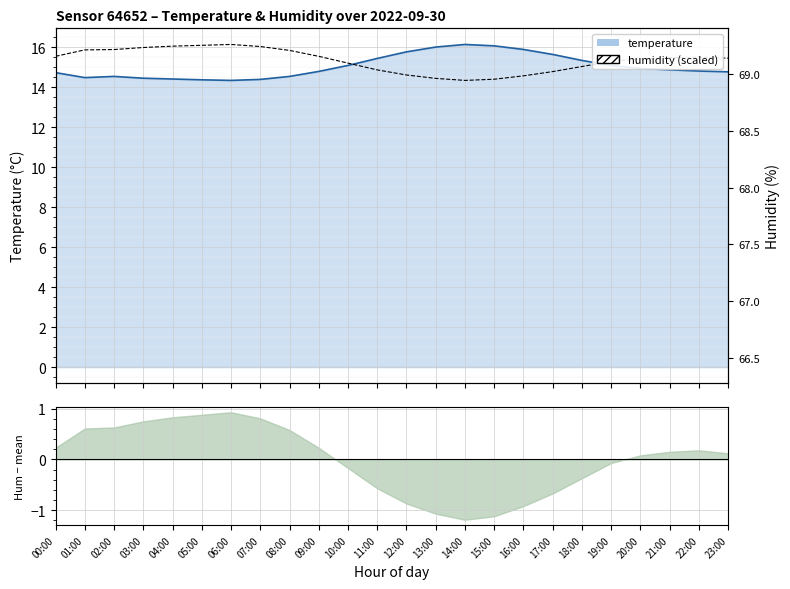

What is the maximum value for temperature?

16.1